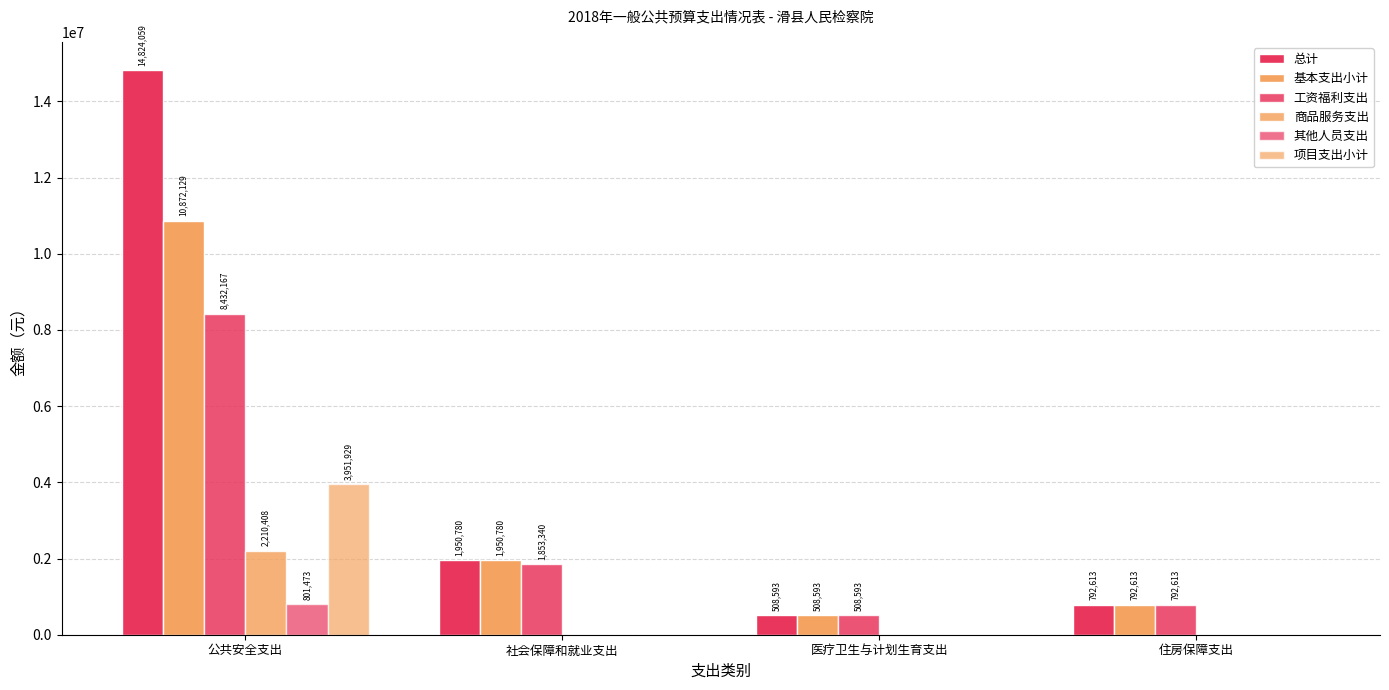

What is the average value of the 总计 series?

4519011.2